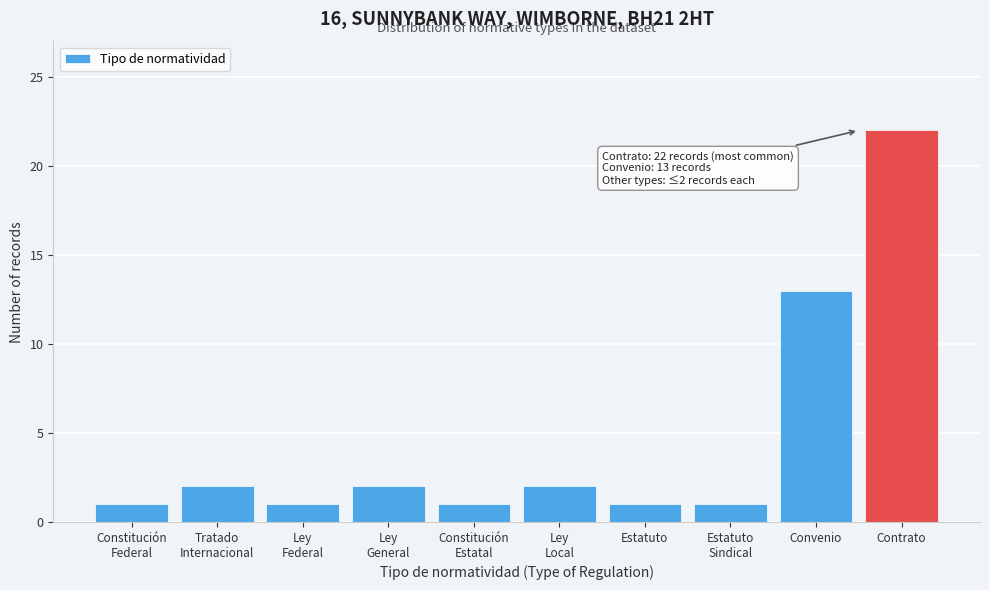

Reading right to left, transcribe all the data shown in this chart.

22	13	1	1	2	1	2	1	2	1